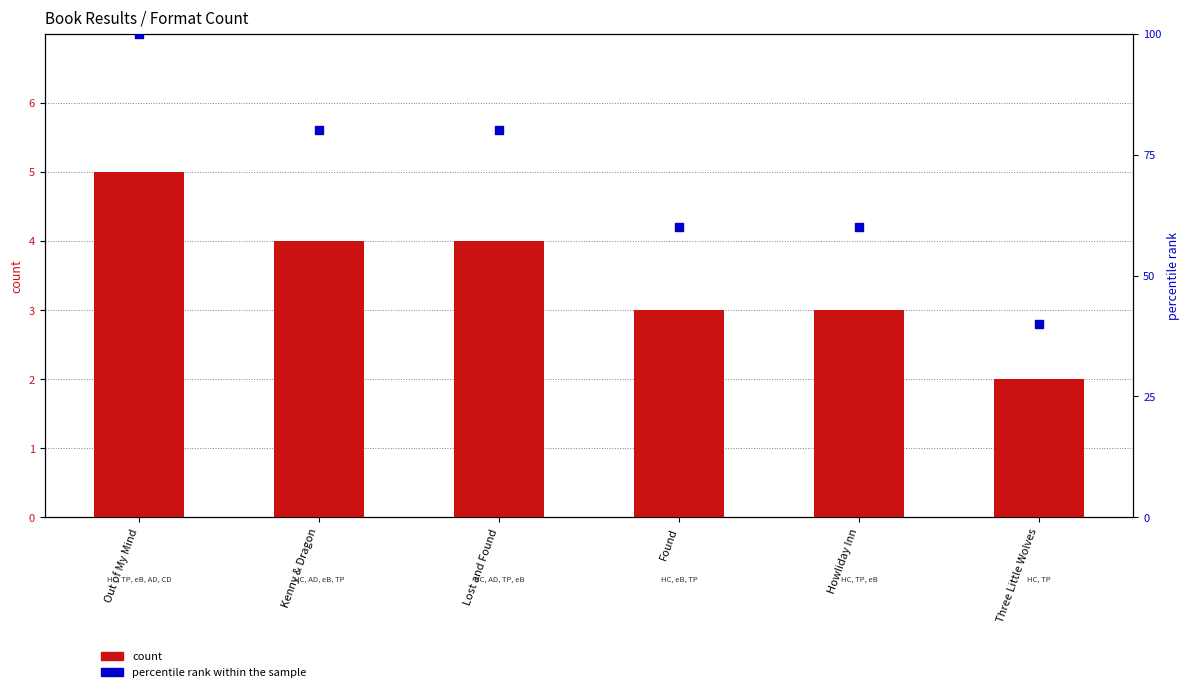

Which series has the largest total across all categories?

percentile rank within the sample